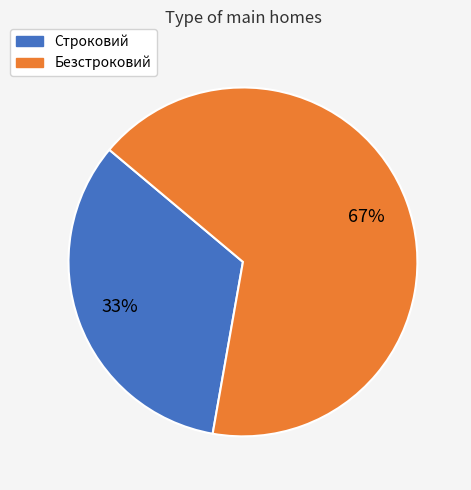

Approximately how many times larger is the value at Строковий compared to Безстроковий?

0.5